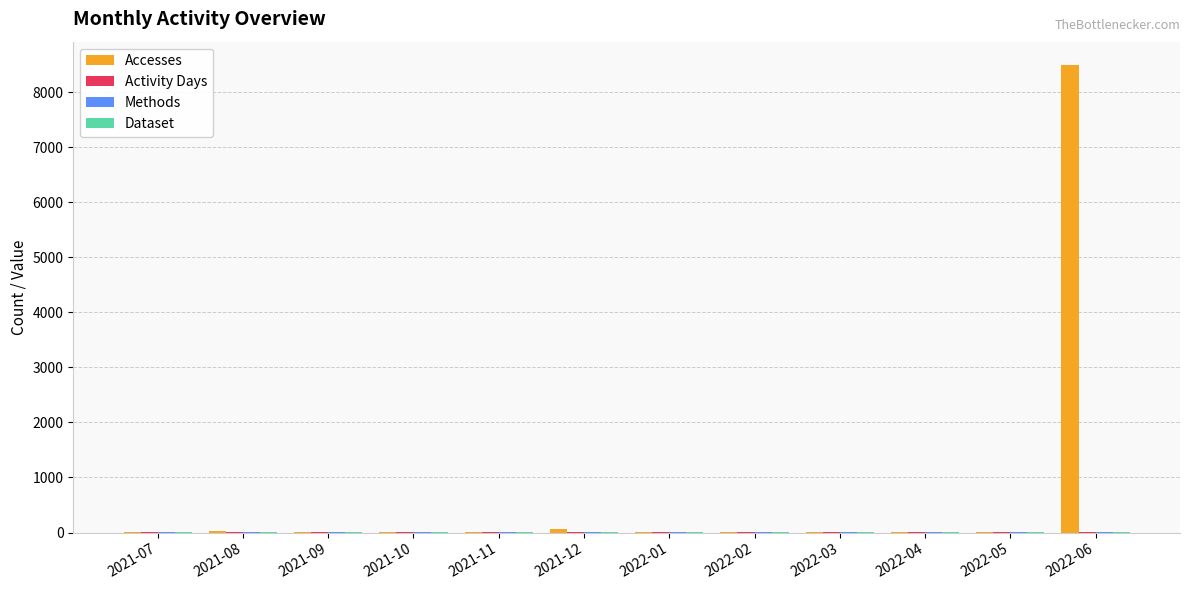

Which series has the widest spread of values?

Accesses